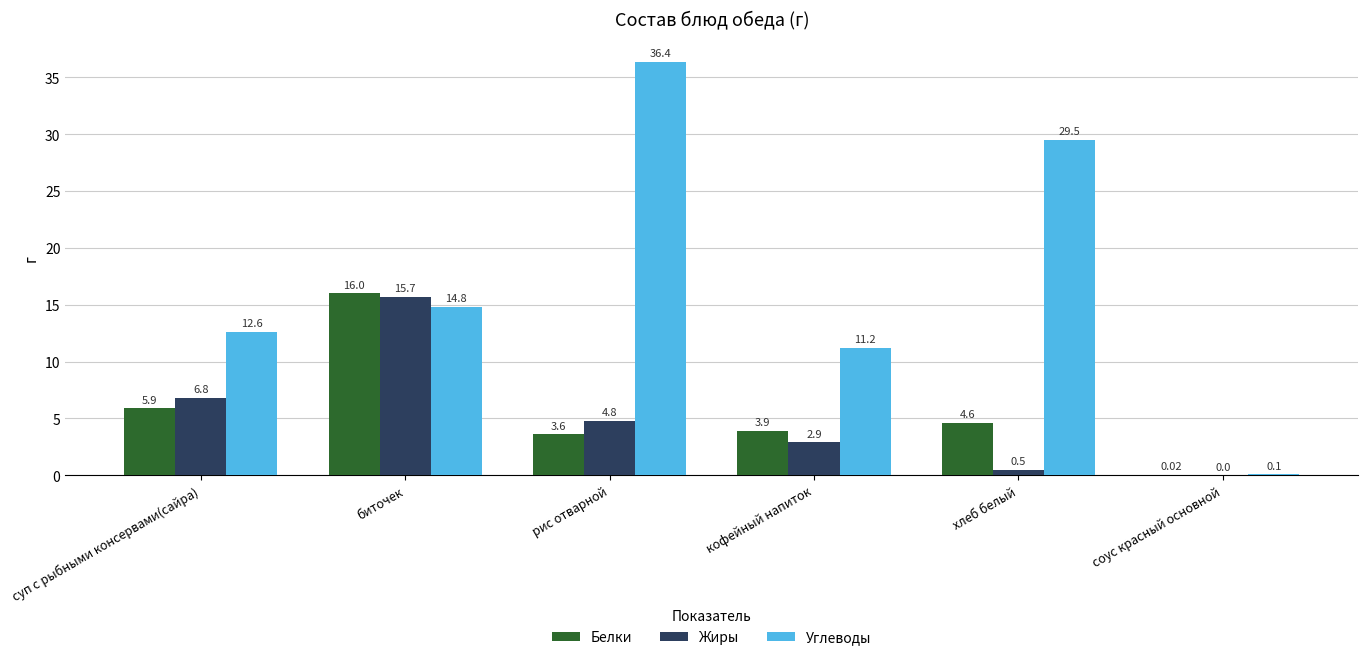

Which series has the largest total across all categories?

Углеводы